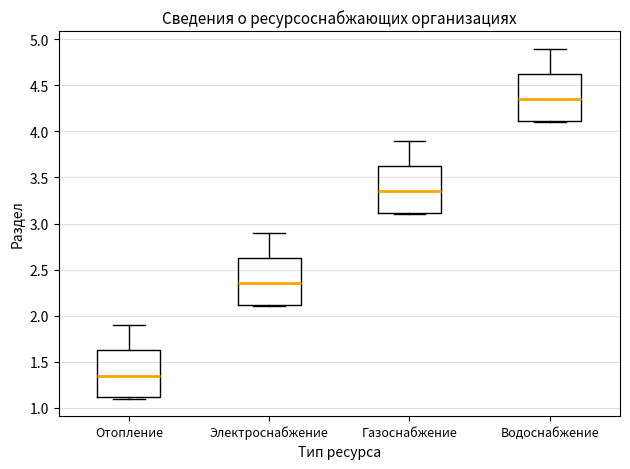

Reading left to right, transcribe this box plot: for each box, give where its median line is, the range the box spans, and where its two whiskers end, as read against the y-axis. The values are not printed on the chart, so give them approximately, as read against the axis.

Отопление: median 1.35, box 1.10 to 1.65, whiskers 1.10 (just below the box's lower edge) to 1.90
Электроснабжение: median 2.35, box 2.10 to 2.65, whiskers 2.10 (just below the box's lower edge) to 2.90
Газоснабжение: median 3.35, box 3.10 to 3.65, whiskers 3.10 (just below the box's lower edge) to 3.90
Водоснабжение: median 4.35, box 4.10 to 4.65, whiskers 4.10 (just below the box's lower edge) to 4.90